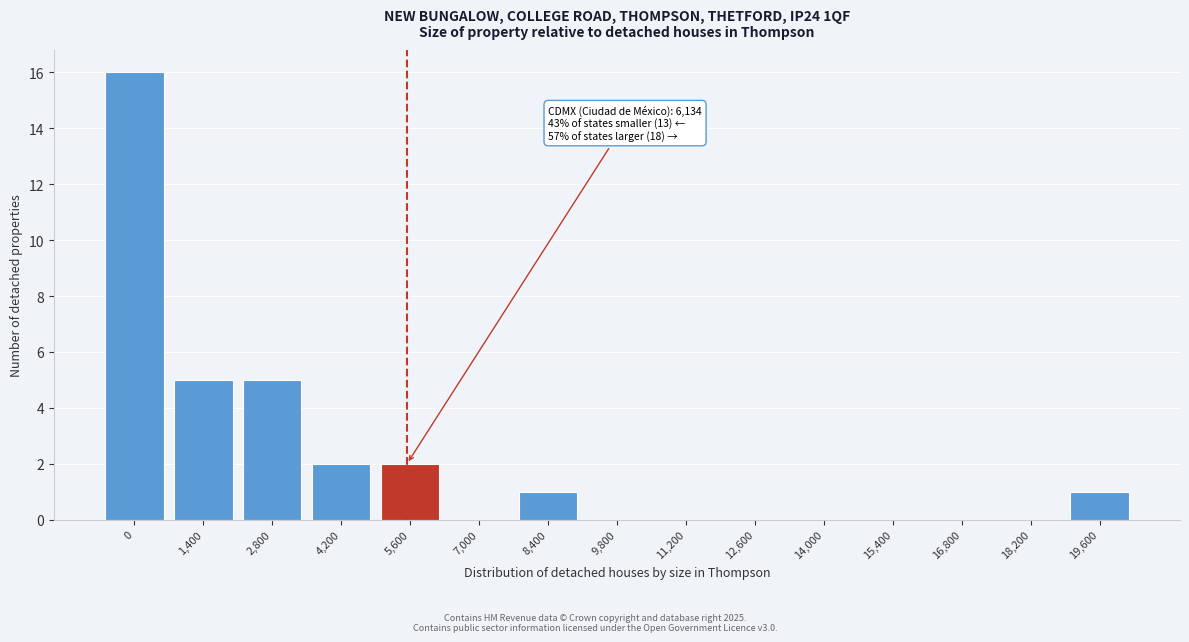

Reading left to right, list all the values displayed in this chart.

0=16	1,400=5	2,800=5	4,200=2	5,600=2	7,000=0	8,400=1	9,800=0	11,200=0	12,600=0	14,000=0	15,400=0	16,800=0	18,200=0	19,600=1